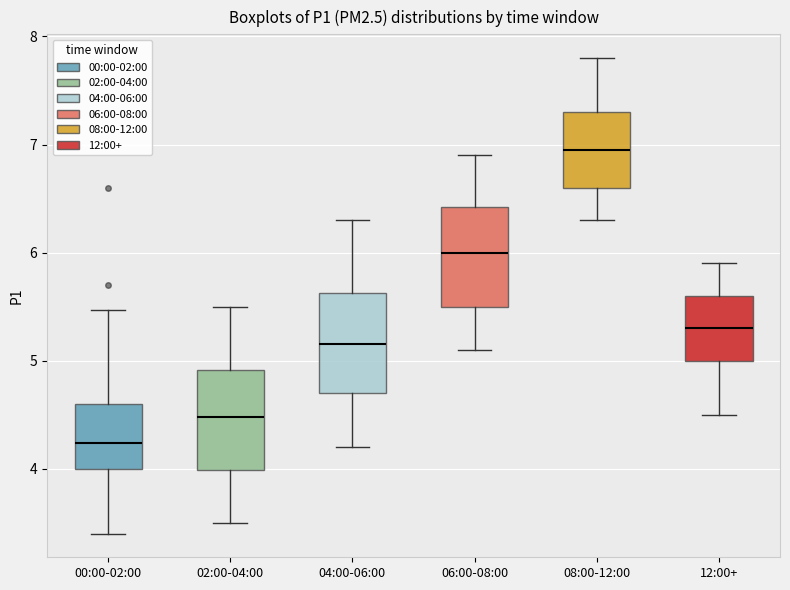

Which box's median line is the lowest?

00:00-02:00